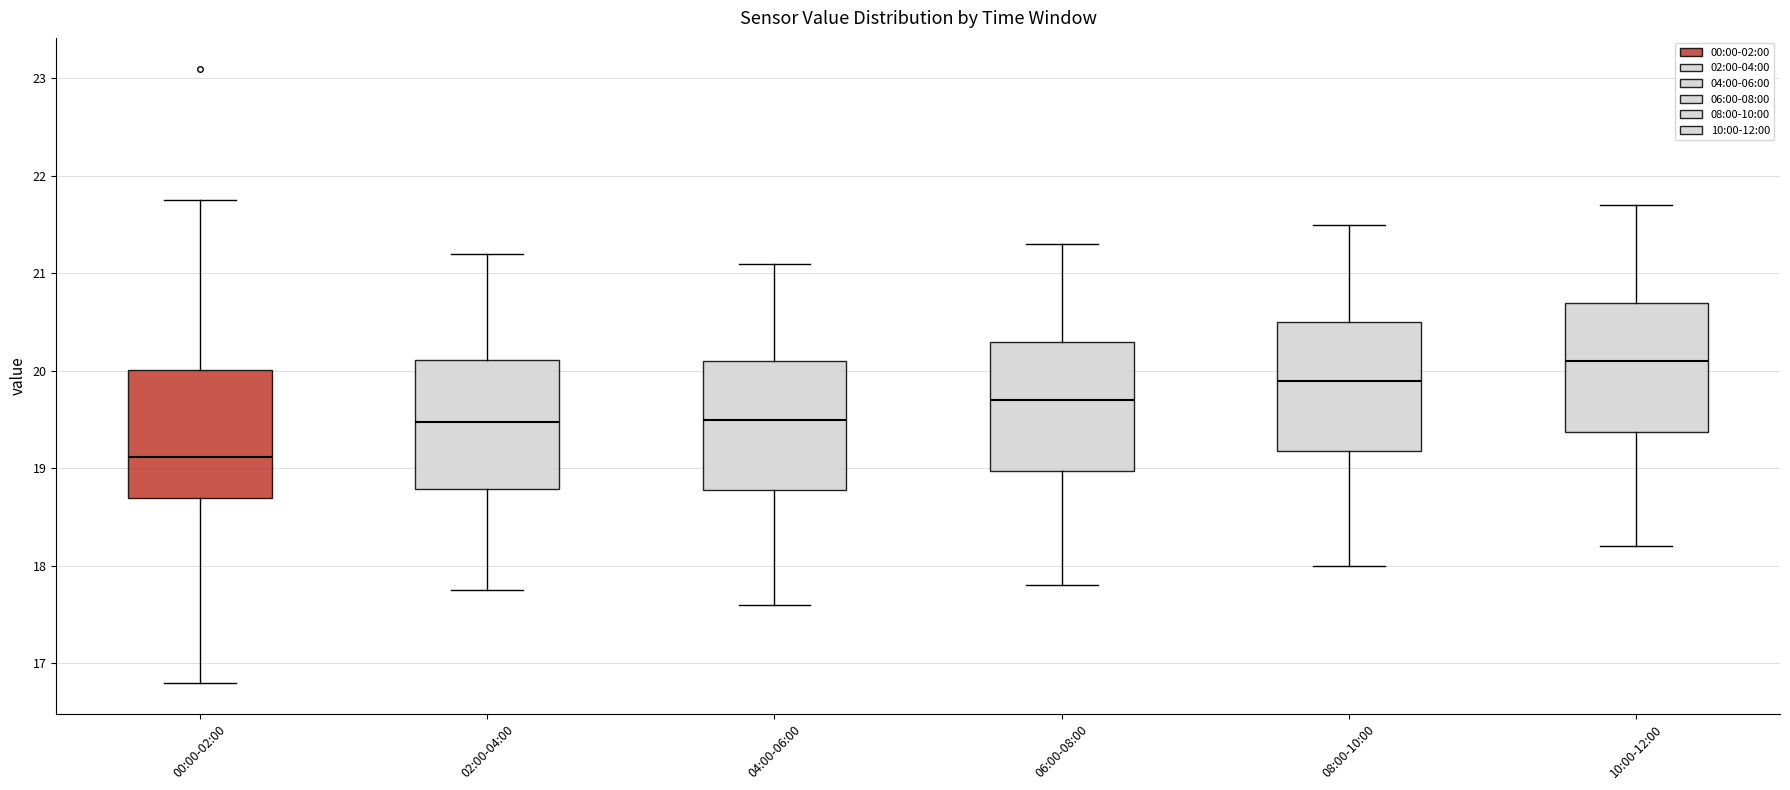

Reading left to right, read every box against the y-axis: the position of its median line, the range the box covers, and the ends of its whiskers. The values are not printed on the chart, so give them approximately, as read against the axis.

00:00-02:00: median 19.1, box 18.7 to 20.0, whiskers 16.8 to 21.8
02:00-04:00: median 19.5, box 18.8 to 20.1, whiskers 17.8 to 21.2
04:00-06:00: median 19.5, box 18.8 to 20.1, whiskers 17.6 to 21.1
06:00-08:00: median 19.7, box 19.0 to 20.3, whiskers 17.8 to 21.3
08:00-10:00: median 19.9, box 19.2 to 20.5, whiskers 18.0 to 21.5
10:00-12:00: median 20.1, box 19.4 to 20.7, whiskers 18.2 to 21.7